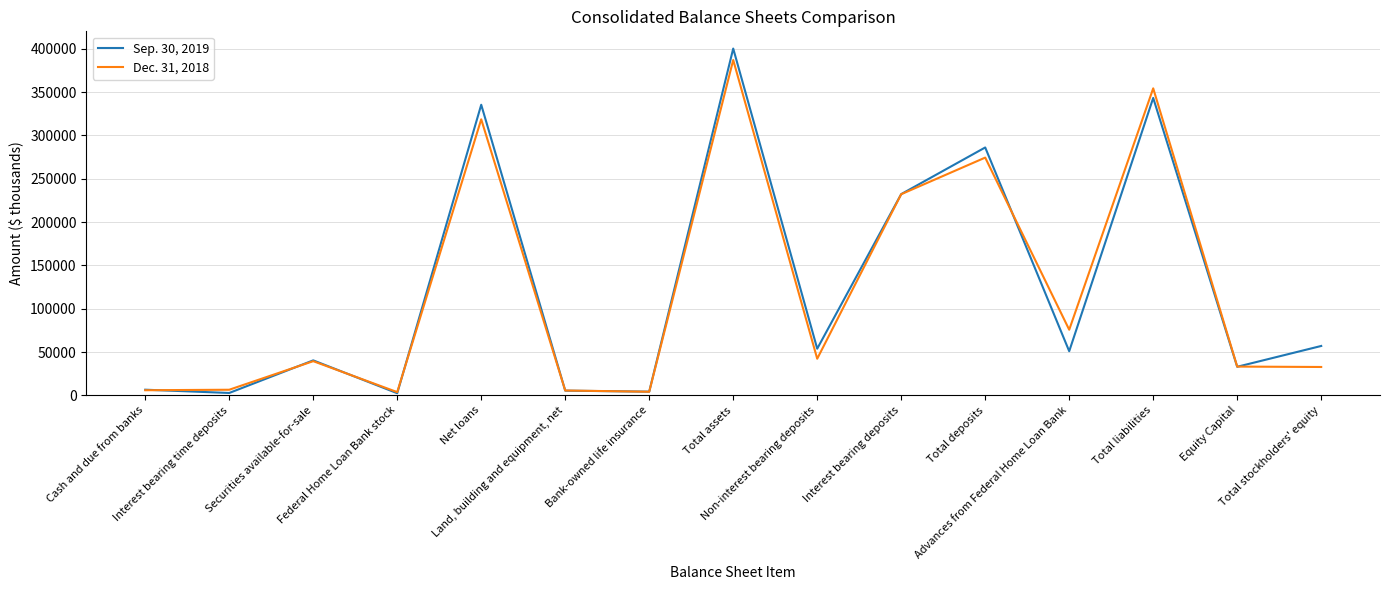

Read the Dec. 31, 2018 value at Federal Home Loan Bank stock, to the nearest 100.

3700